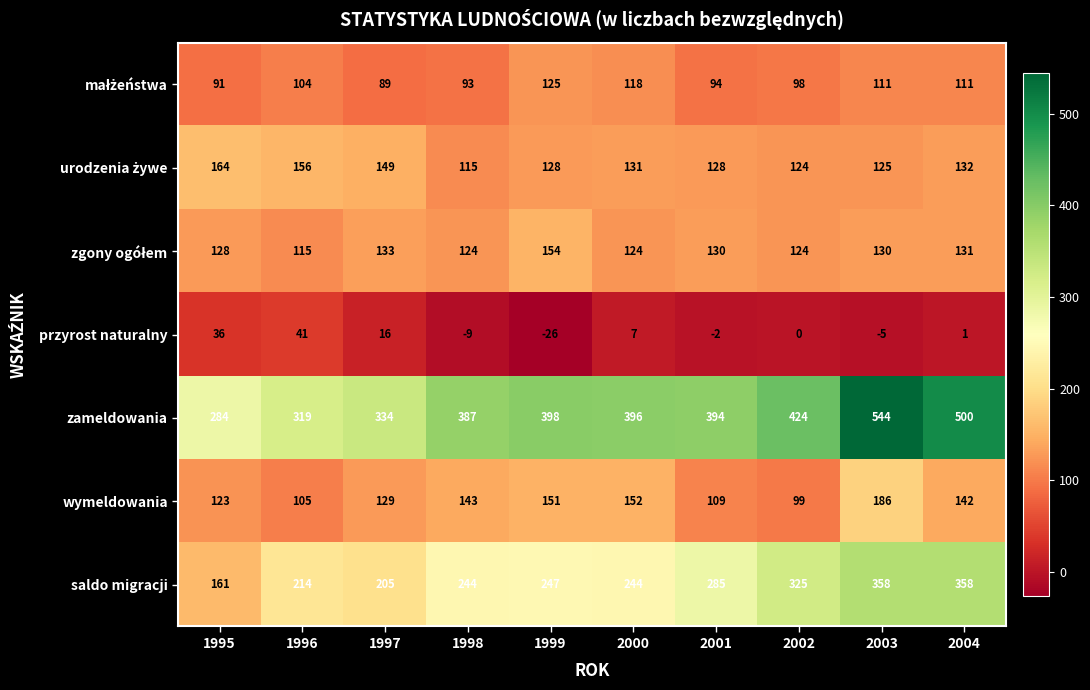

Where does the wymeldowania series first go above 142?

1998